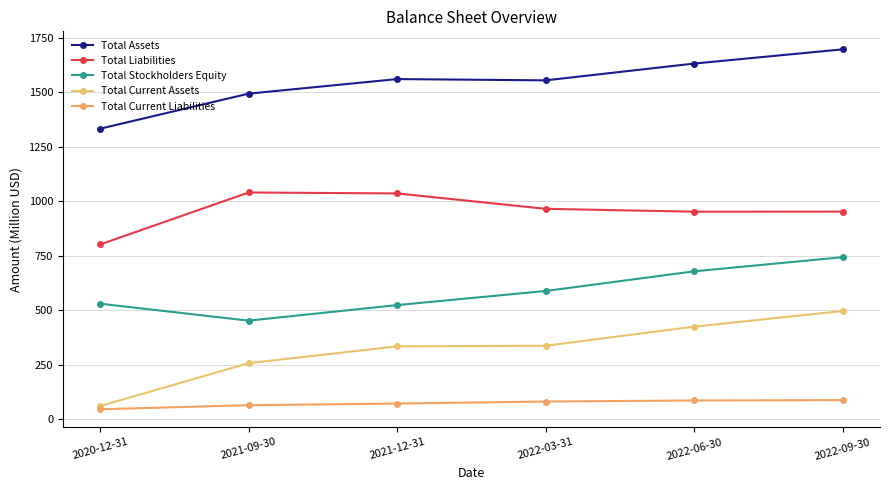

Reading left to right, list all the values displayed in this chart.

Total Assets: 2020-12-31=1332.8	2021-09-30=1493.6	2021-12-31=1560.4	2022-03-31=1554.6	2022-06-30=1631.7	2022-09-30=1696.8
Total Liabilities: 2020-12-31=802.2	2021-09-30=1040.6	2021-12-31=1036.1	2022-03-31=965.6	2022-06-30=952.5	2022-09-30=952.8
Total Stockholders Equity: 2020-12-31=530.7	2021-09-30=453.0	2021-12-31=524.3	2022-03-31=589.0	2022-06-30=679.2	2022-09-30=744.0
Total Current Assets: 2020-12-31=61.4	2021-09-30=258.0	2021-12-31=335.2	2022-03-31=337.9	2022-06-30=425.5	2022-09-30=497.2
Total Current Liabilities: 2020-12-31=46.8	2021-09-30=65.3	2021-12-31=72.9	2022-03-31=82.2	2022-06-30=87.0	2022-09-30=88.6